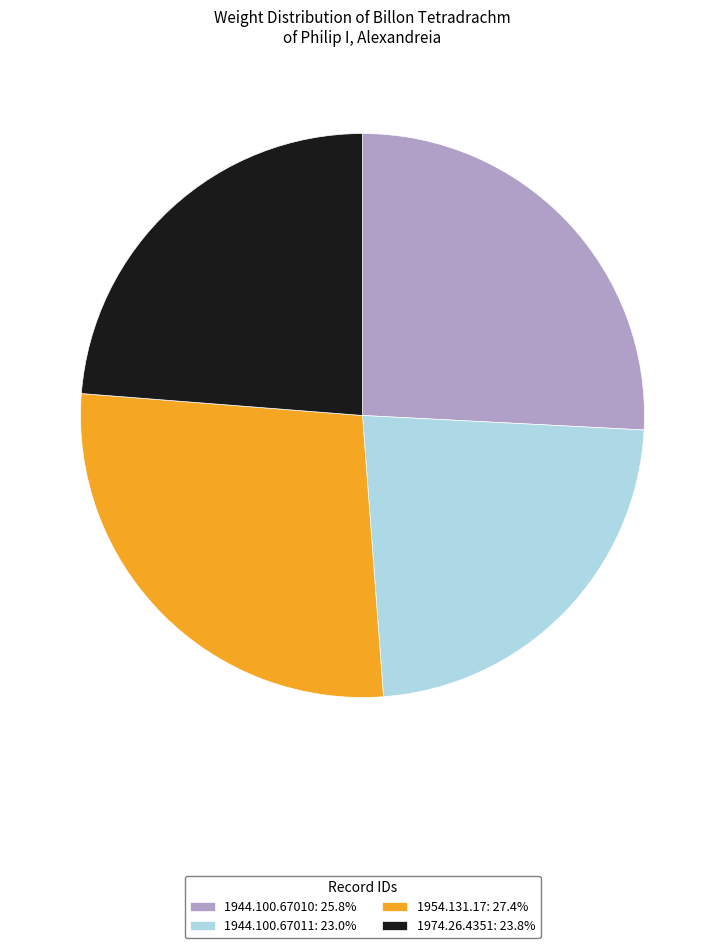

Do 1974.26.4351: 23.8% and 1954.131.17: 27.4% together represent more than half of the pie?

Yes